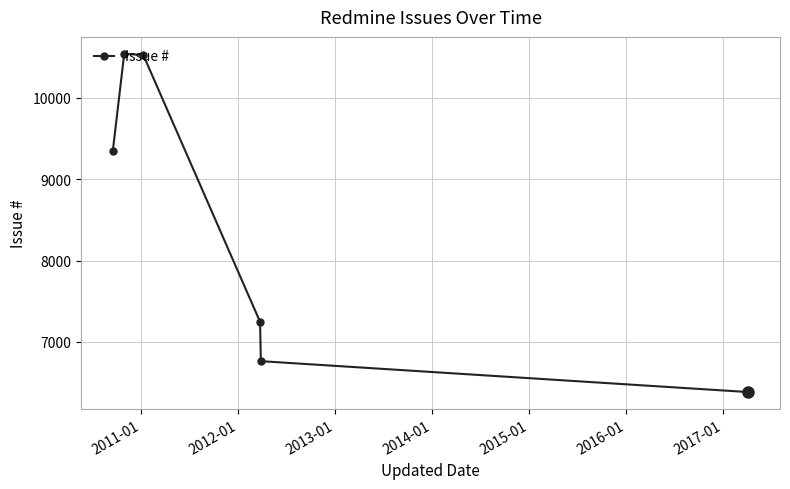

What is the greatest value displayed?

10543